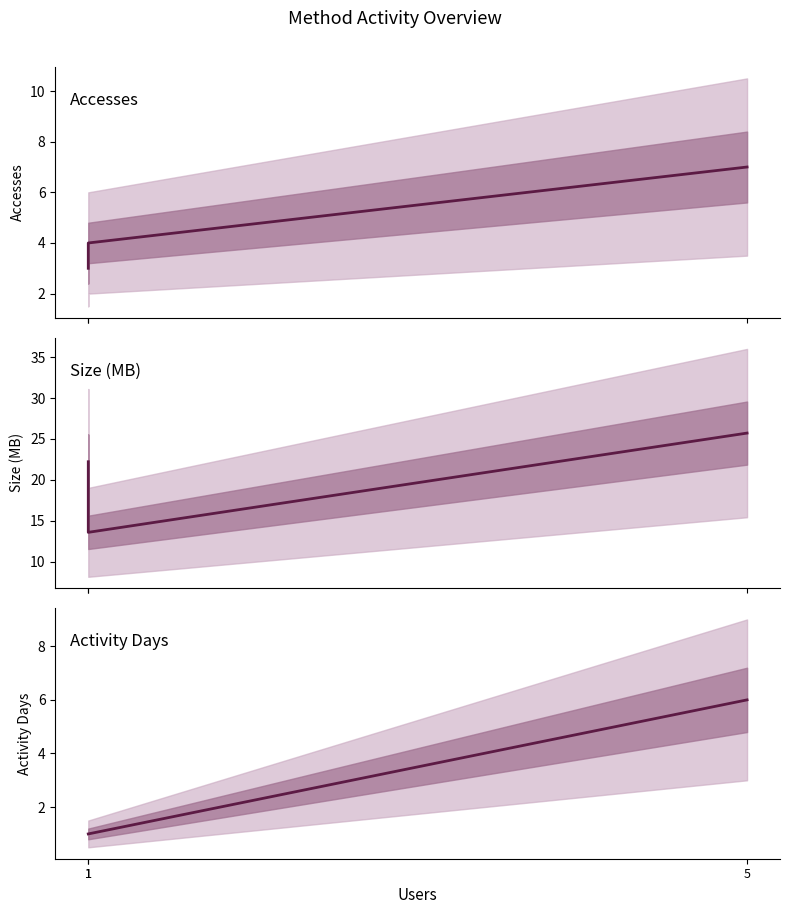

What is the maximum value for Accesses?

7.0